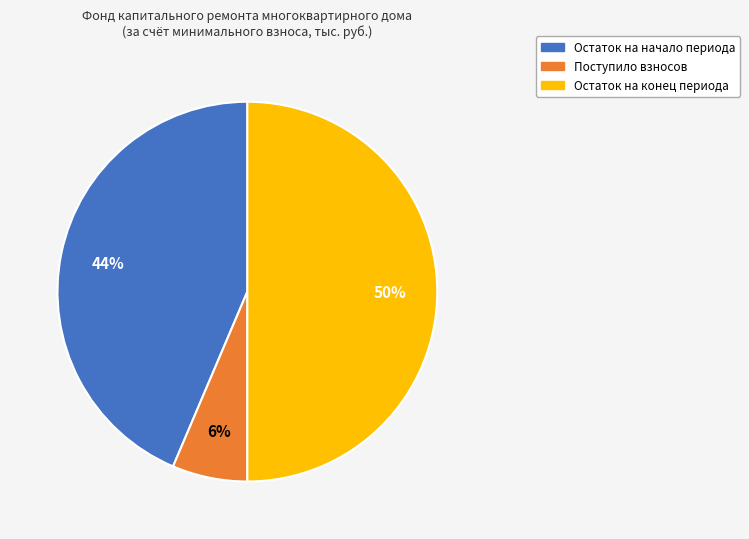

To the nearest percent, what is the average slice percentage?

33%